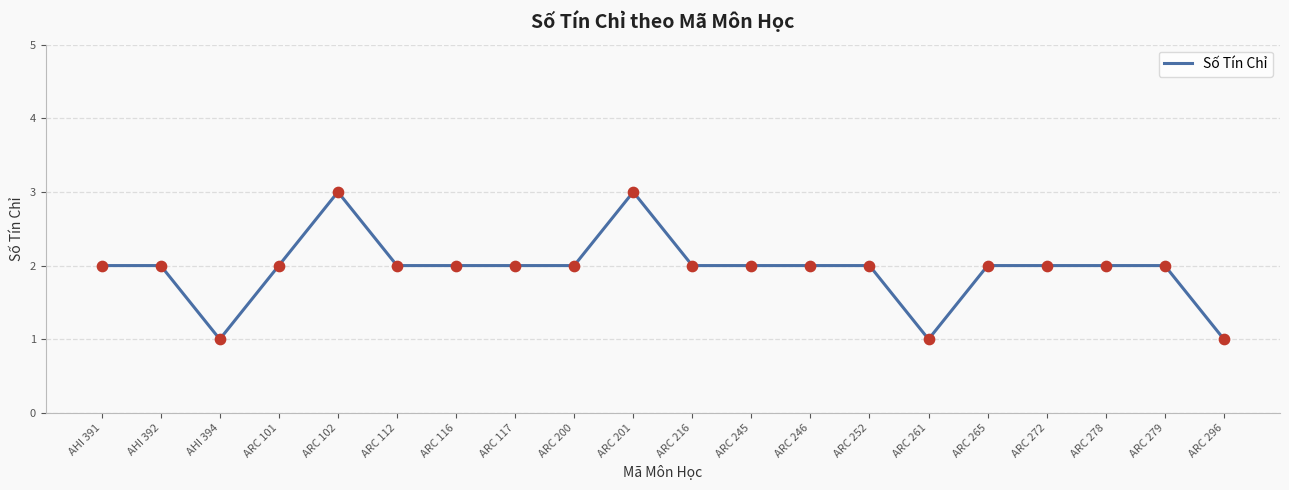

What is the ratio of the value at ARC 216 to the value at ARC 246?

1.0